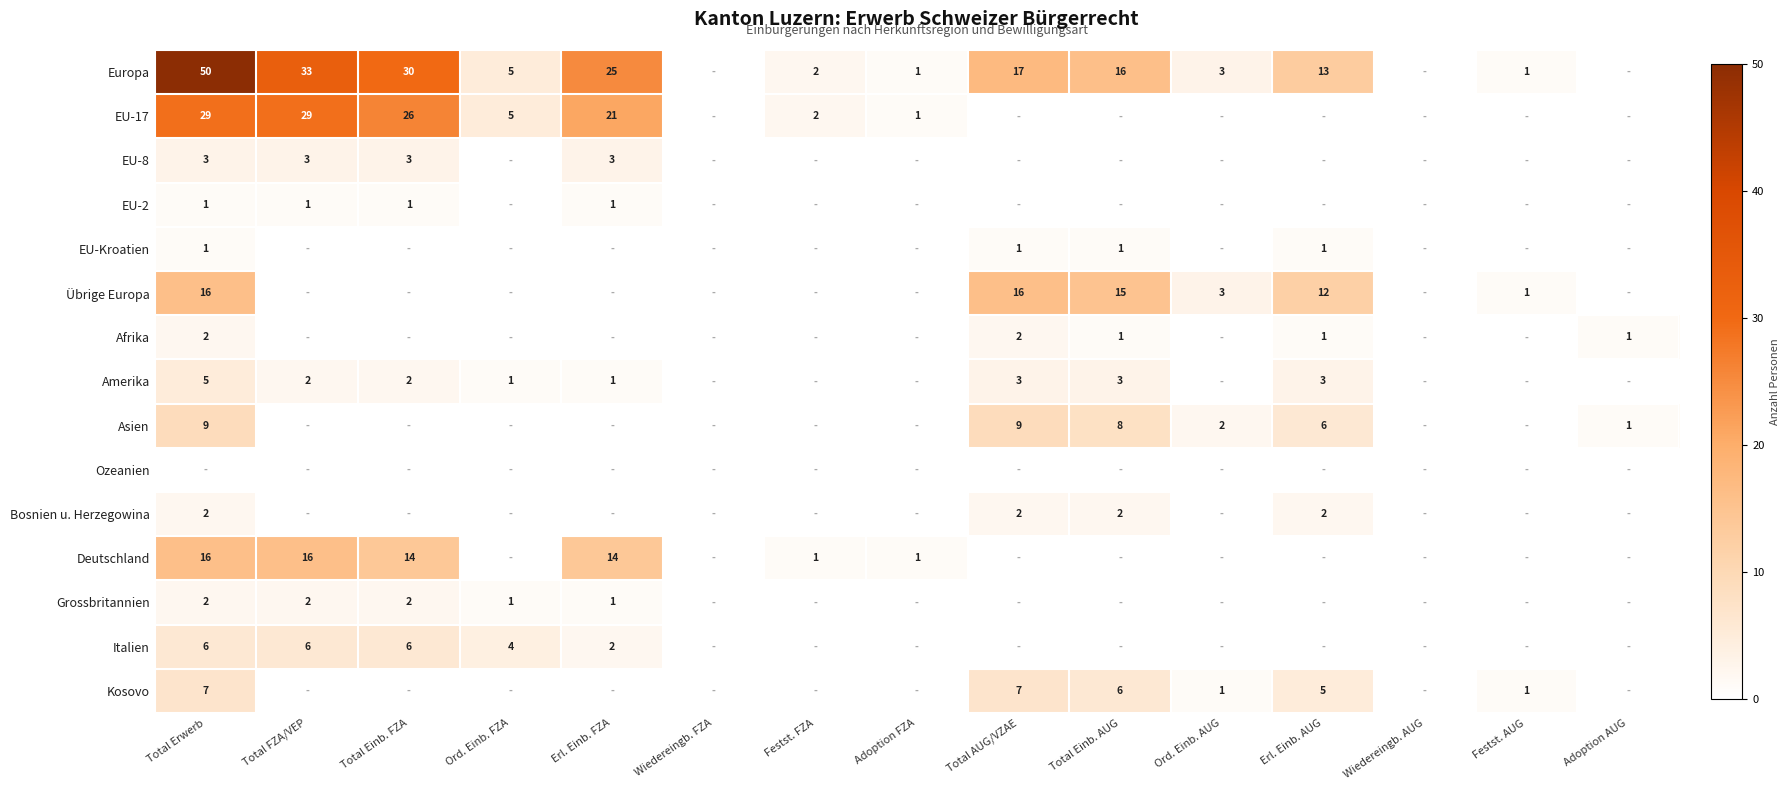

Is the value of Übrige Europa at Erl. Einb. AUG greater than the value of Europa at Total FZA/VEP?

No